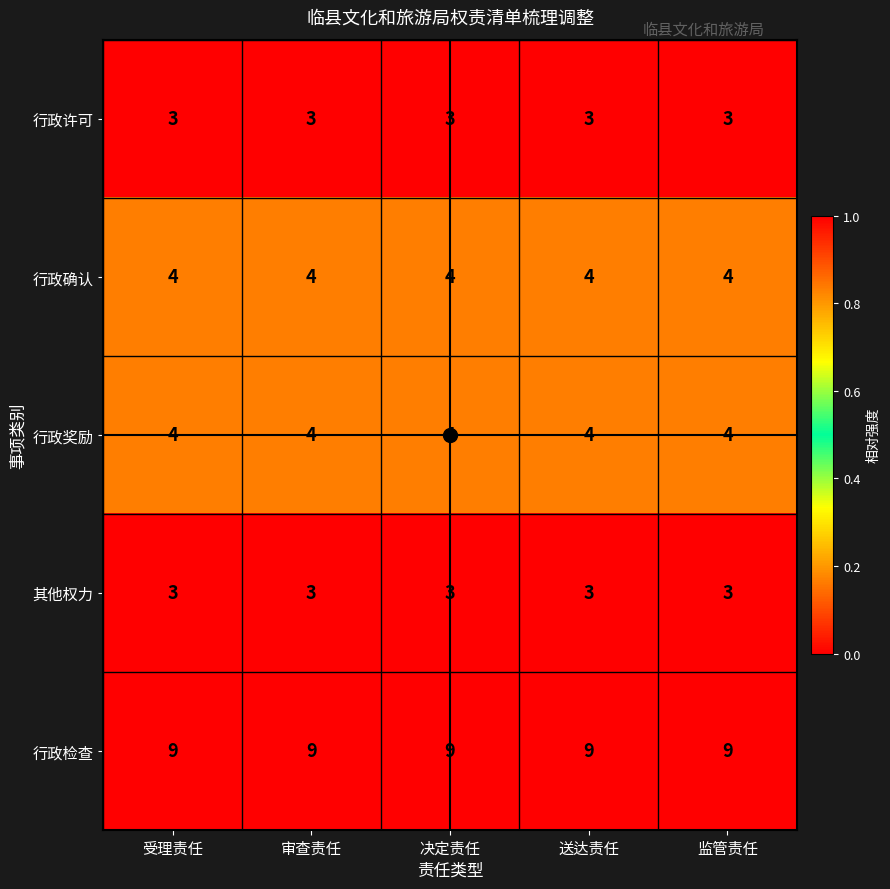

How many series are shown in this chart?

5